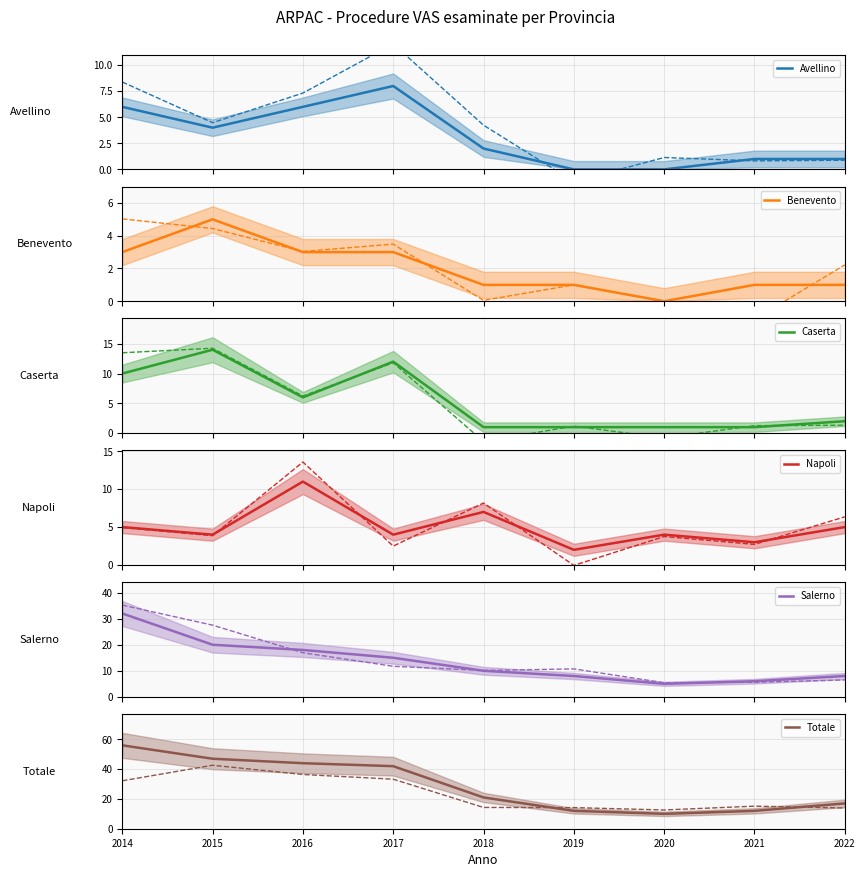

True or false: Caserta and Benevento cross at least once.

False